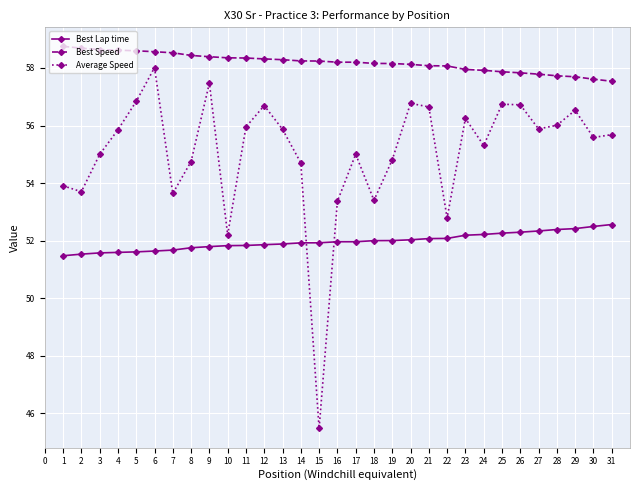

Rank the series at 23 from lowest to highest value.

Best Lap time, Average Speed, Best Speed